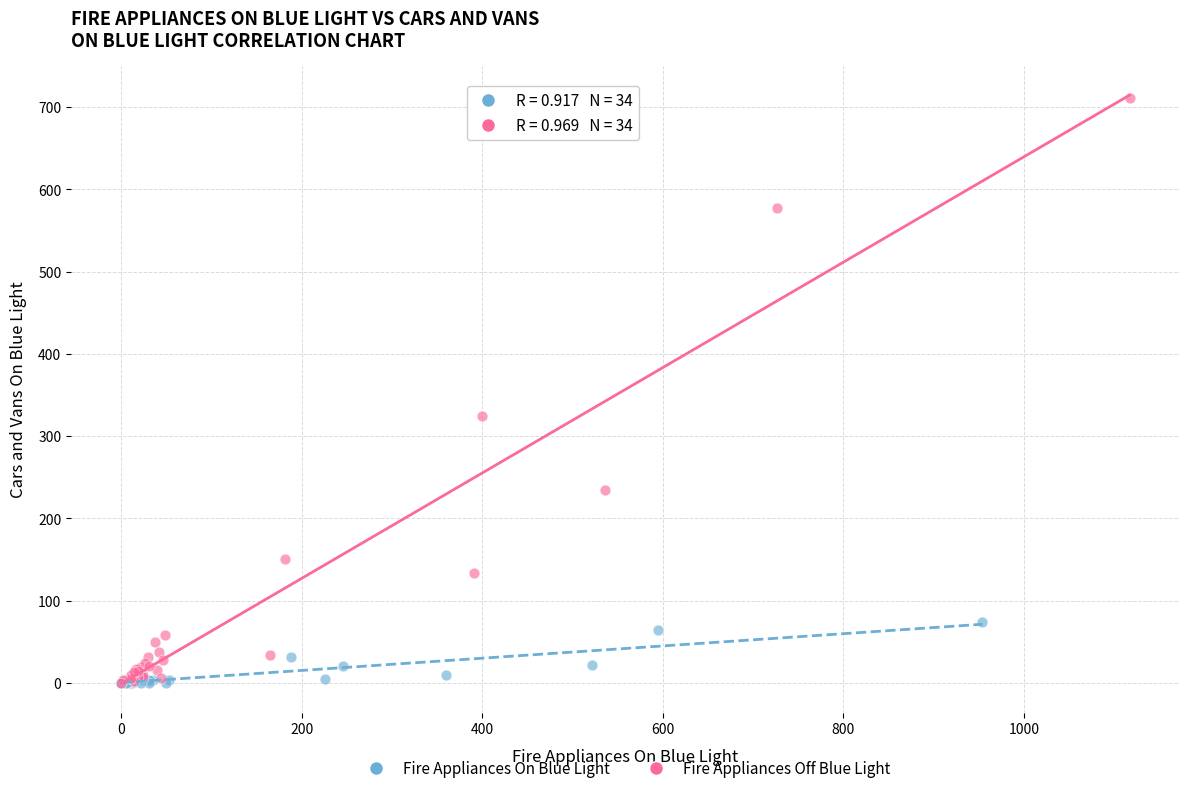

Which series contains the highest Y value?

Fire Appliances Off Blue Light